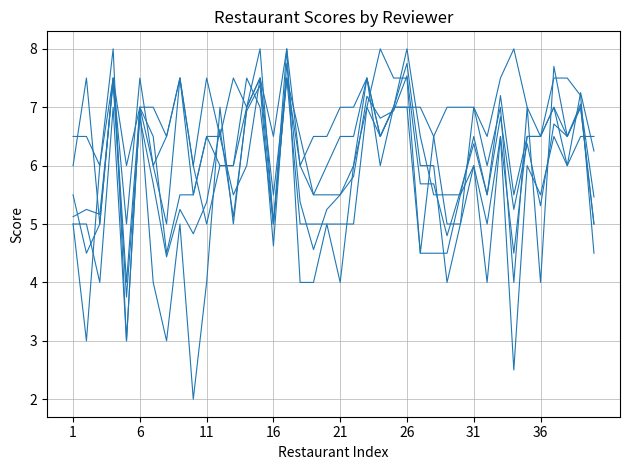

How many lines are shown in the chart?

6